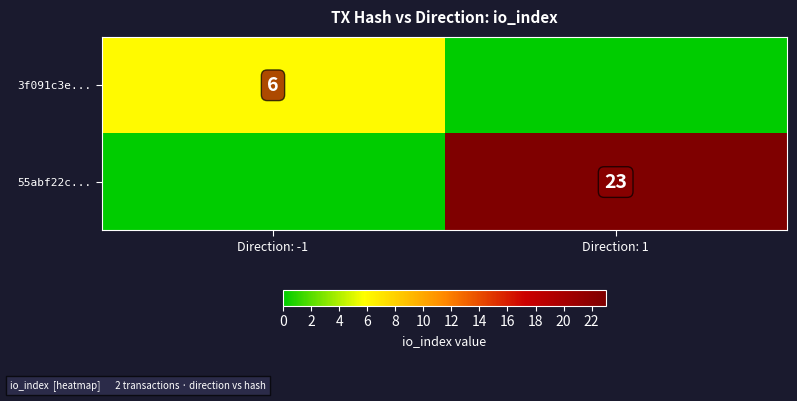

True or false: 3f091c3e... has a value of 10 at Direction: -1.

False